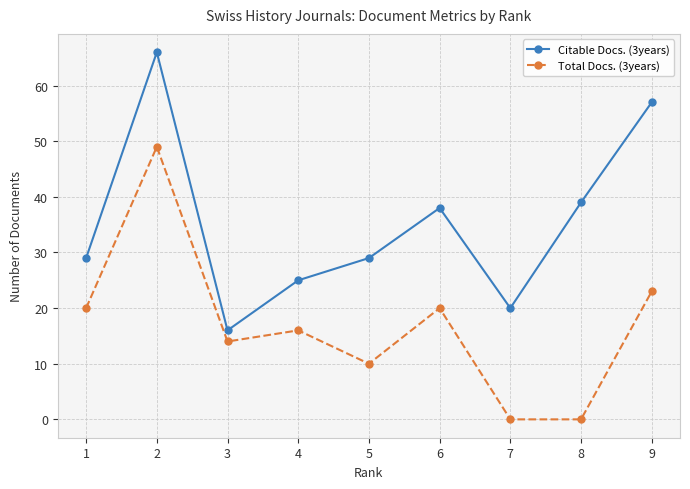

List the series in order of their overall mean, highest first.

Citable Docs. (3years), Total Docs. (3years)